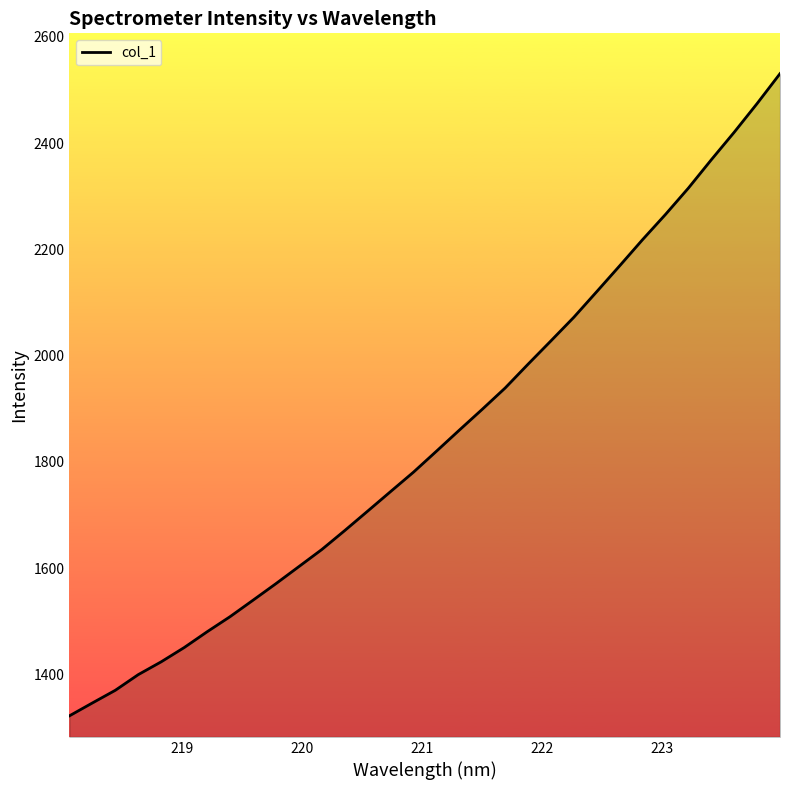

What is the difference between the maximum and minimum values?

1209.1